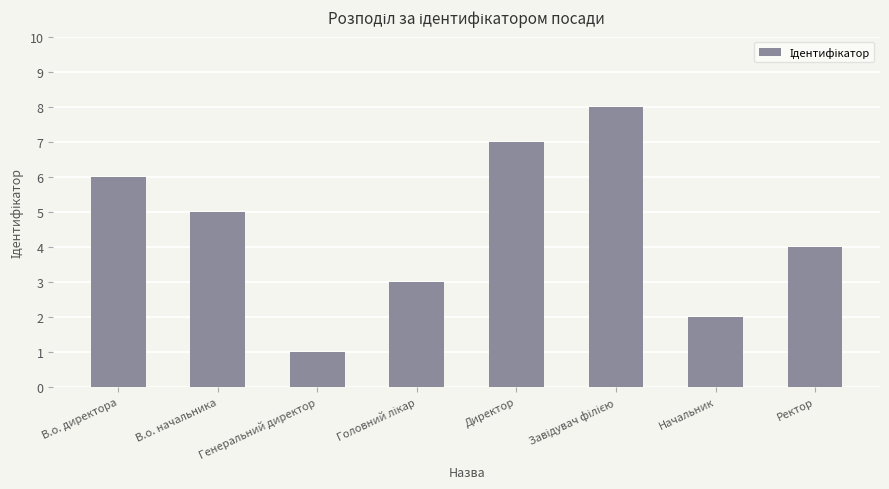

Count the number of categories in the chart.

8